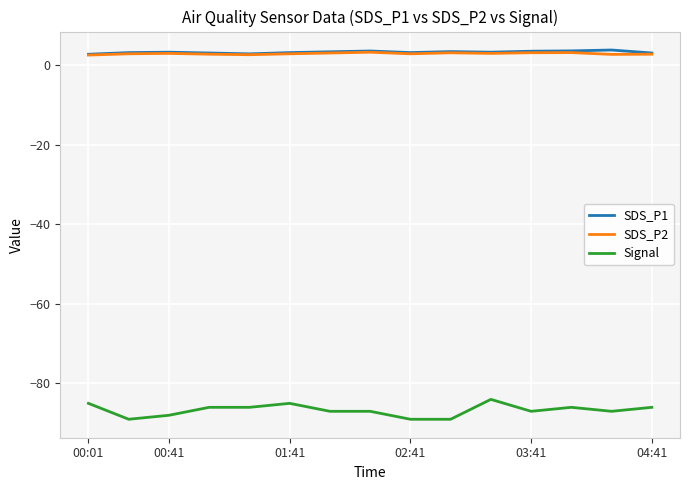

True or false: SDS_P2 and Signal cross at least once.

False